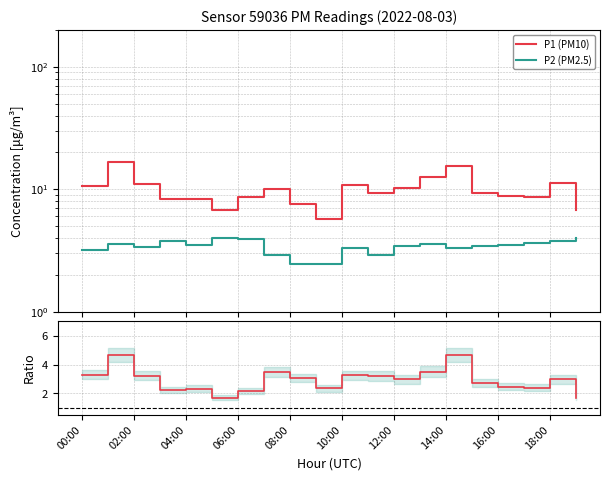

Is the value of P1 (PM10) at 15 greater than the value of P2 (PM2.5) at 10:00?

Yes